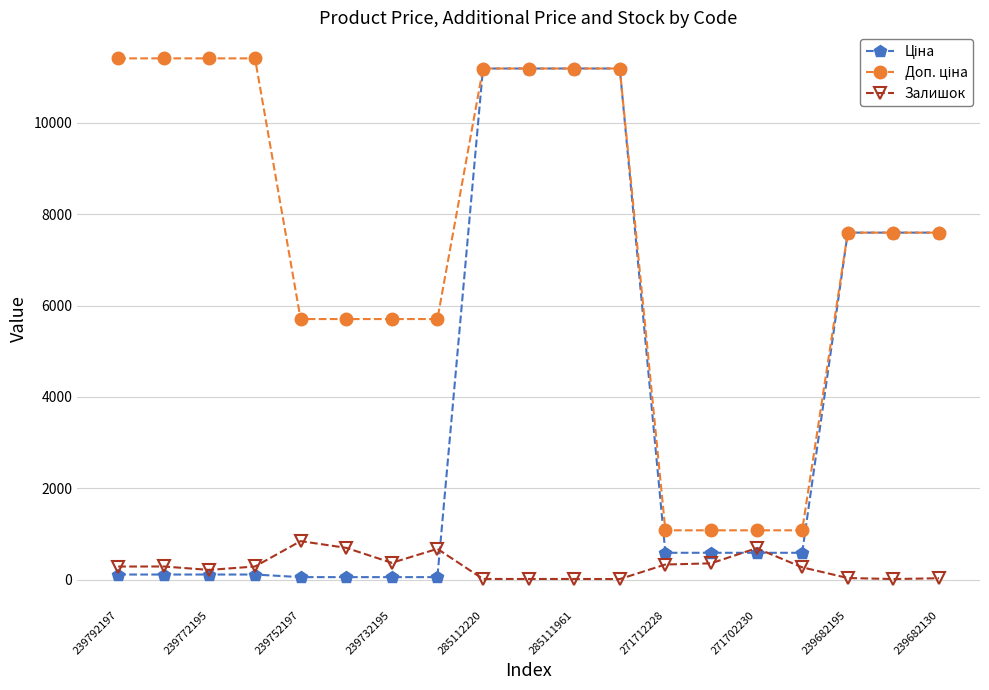

What is the value of the Залишок point at the 2nd from the left?

290.0